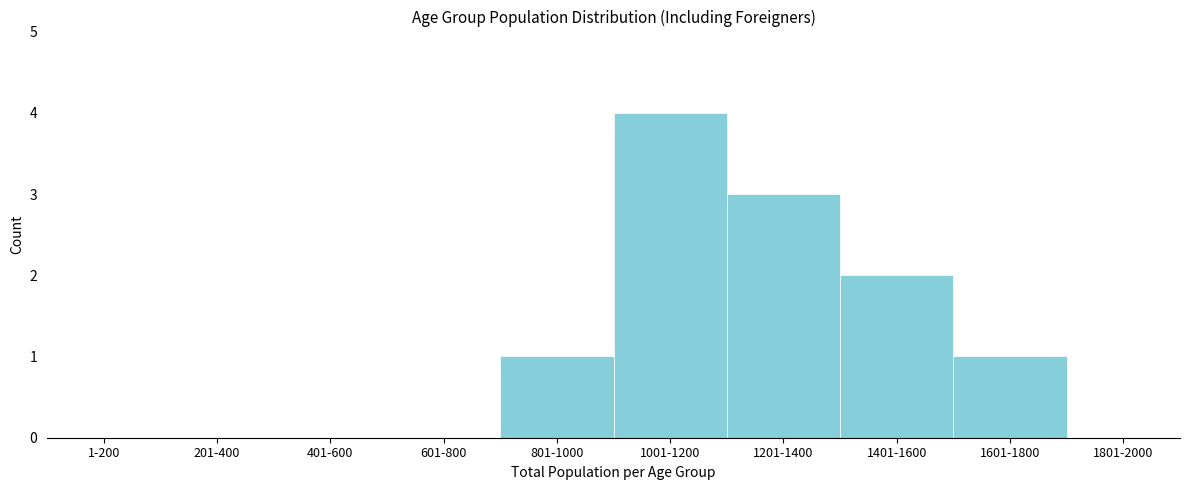

Reading left to right, list all the values displayed in this chart.

1-200=0	201-400=0	401-600=0	601-800=0	801-1000=1	1001-1200=4	1201-1400=3	1401-1600=2	1601-1800=1	1801-2000=0